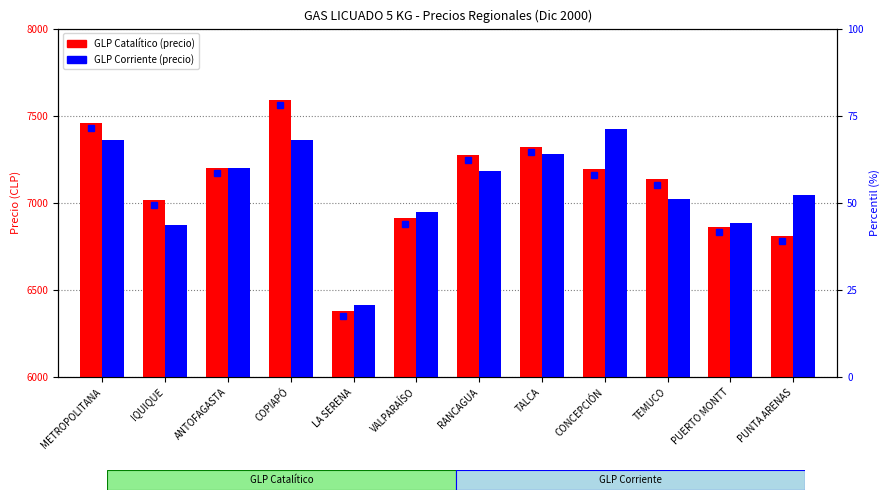

At which category is the sum across all series the highest?

COPIAPÓ